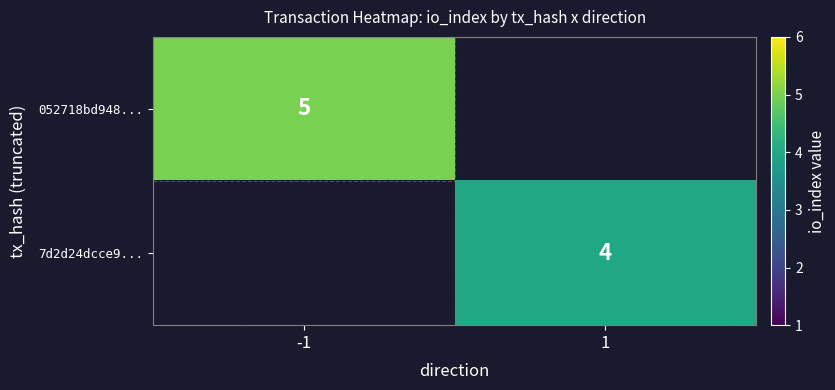

Is it true that 7d2d24dcce9... equals 1.7 at 1?

False